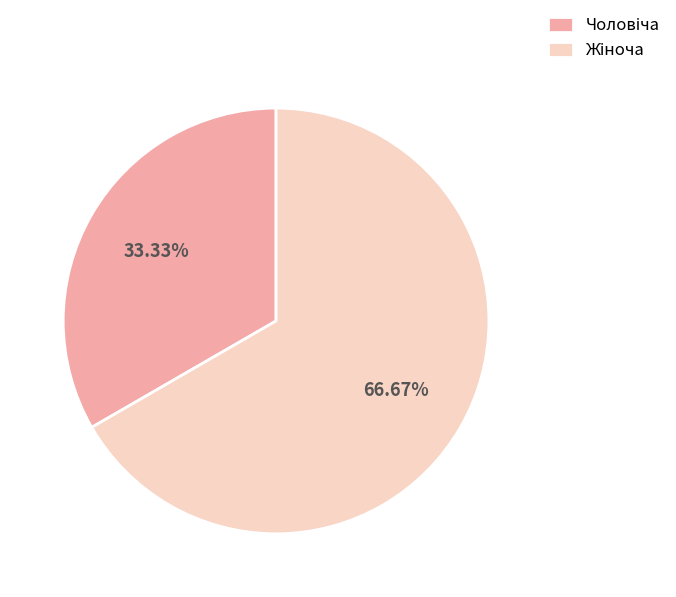

Does any single category account for the majority?

Yes